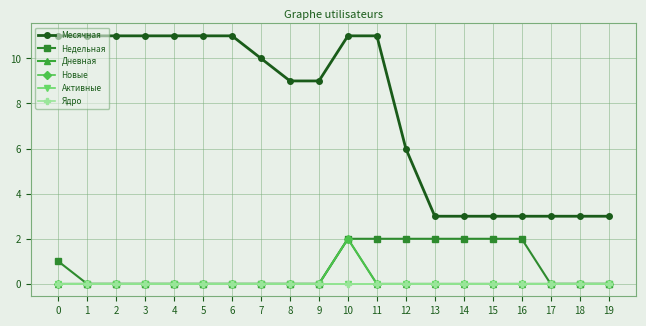

Is this an area chart (filled region under the line)?

No